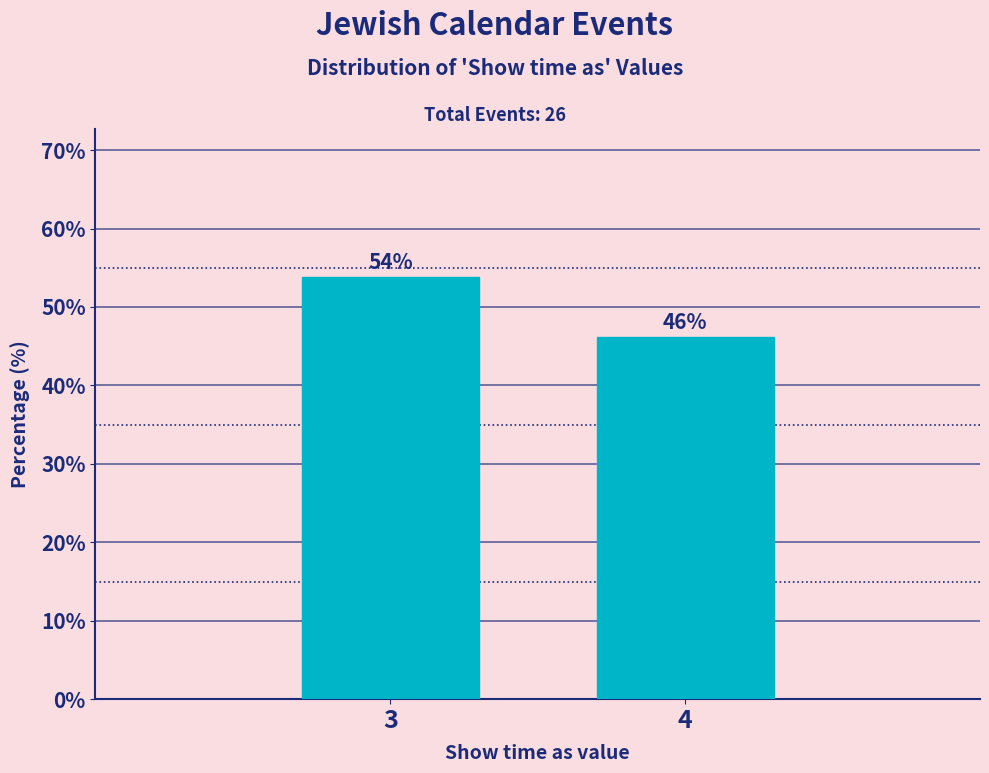

What is the minimum value shown in the chart?

46.2